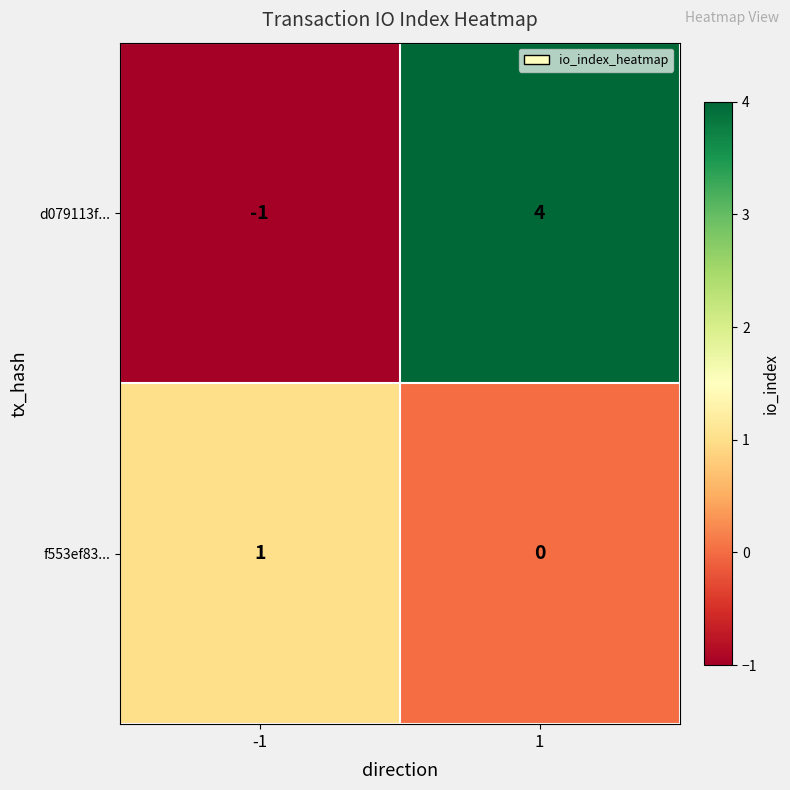

True or false: f553ef83... has a value of 2 at -1.

False